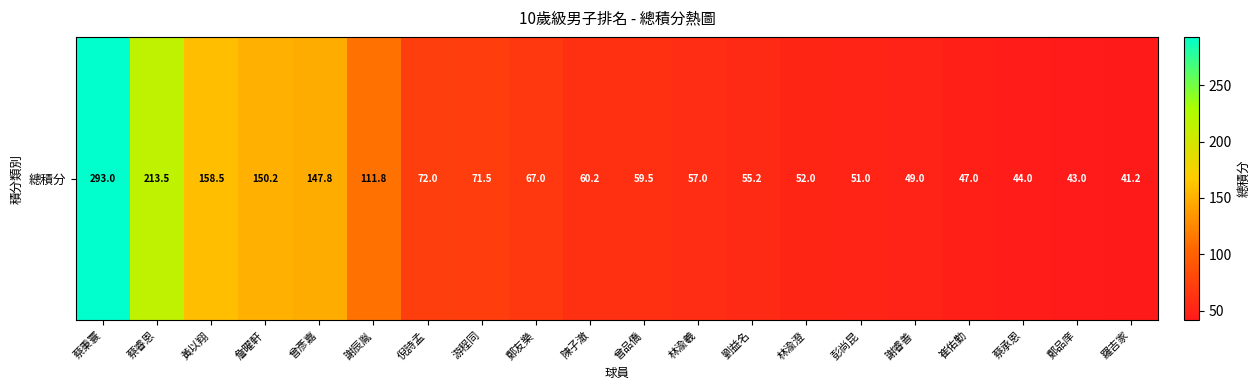

Is it true that the value at 蔡秉寰 is 76.0?

False